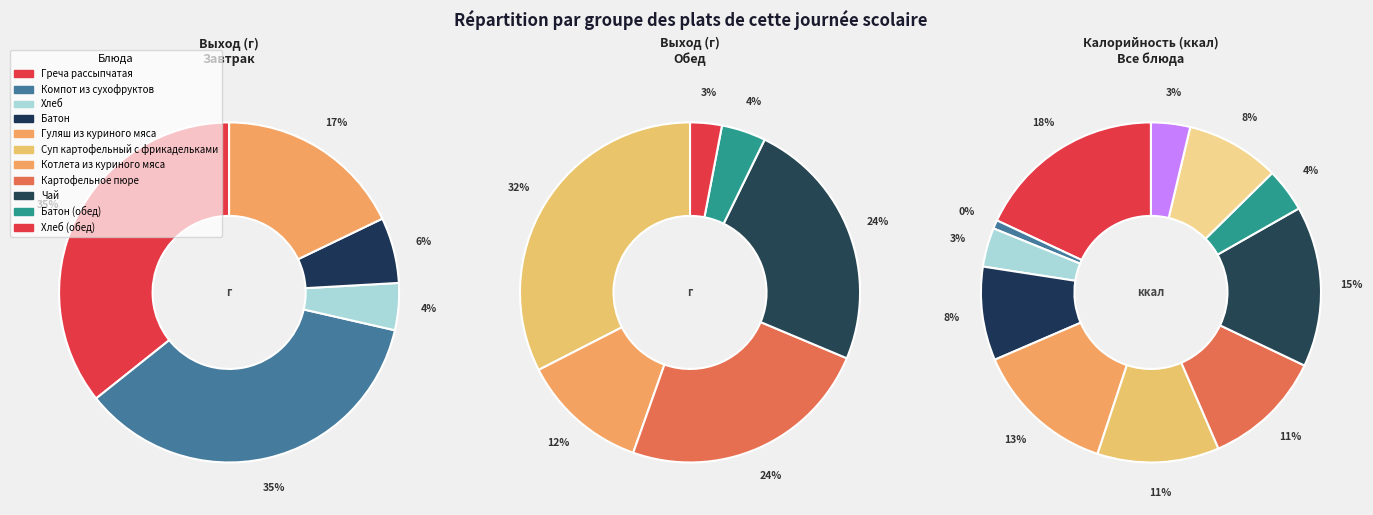

To the nearest percent, what is the difference between the largest and smallest slice percentages?

18%